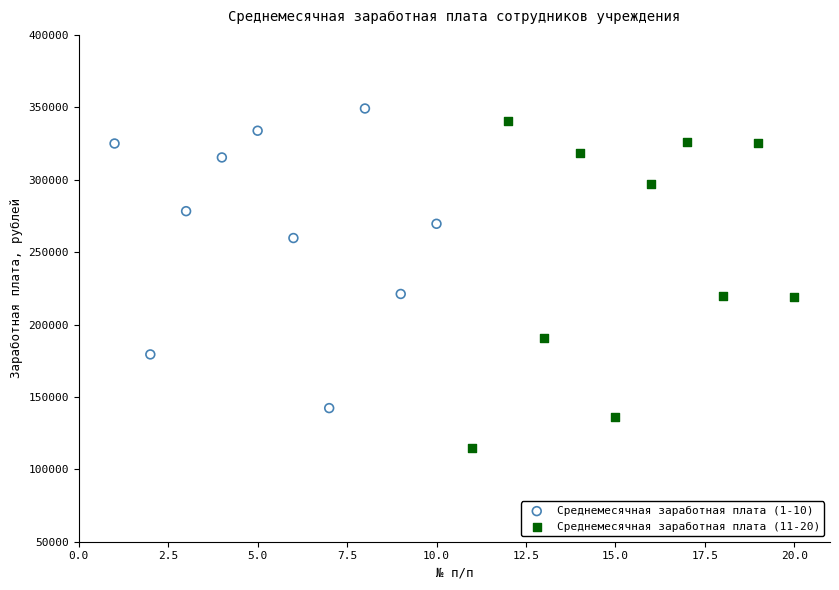

What are all the series names shown in the legend?

Среднемесячная заработная плата (1-10), Среднемесячная заработная плата (11-20)